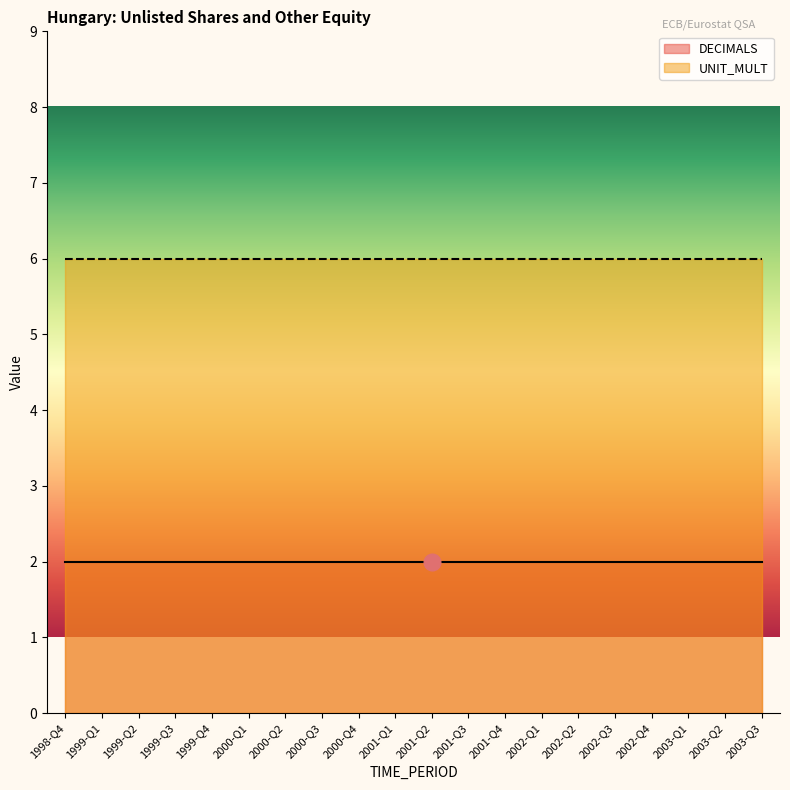

Reading right to left, list all the values displayed in this chart.

DECIMALS: 2003-Q3=2	2003-Q2=2	2003-Q1=2	2002-Q4=2	2002-Q3=2	2002-Q2=2	2002-Q1=2	2001-Q4=2	2001-Q3=2	2001-Q2=2	2001-Q1=2	2000-Q4=2	2000-Q3=2	2000-Q2=2	2000-Q1=2	1999-Q4=2	1999-Q3=2	1999-Q2=2	1999-Q1=2	1998-Q4=2
UNIT_MULT: 2003-Q3=6	2003-Q2=6	2003-Q1=6	2002-Q4=6	2002-Q3=6	2002-Q2=6	2002-Q1=6	2001-Q4=6	2001-Q3=6	2001-Q2=6	2001-Q1=6	2000-Q4=6	2000-Q3=6	2000-Q2=6	2000-Q1=6	1999-Q4=6	1999-Q3=6	1999-Q2=6	1999-Q1=6	1998-Q4=6